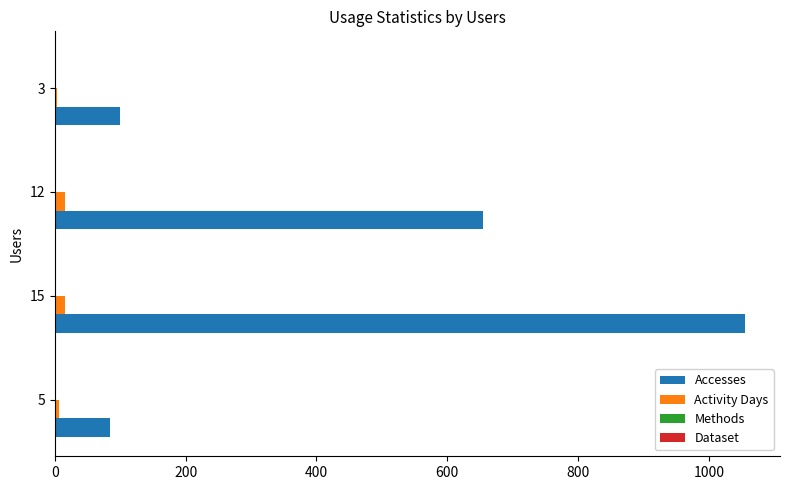

Which series has the largest total across all categories?

Accesses